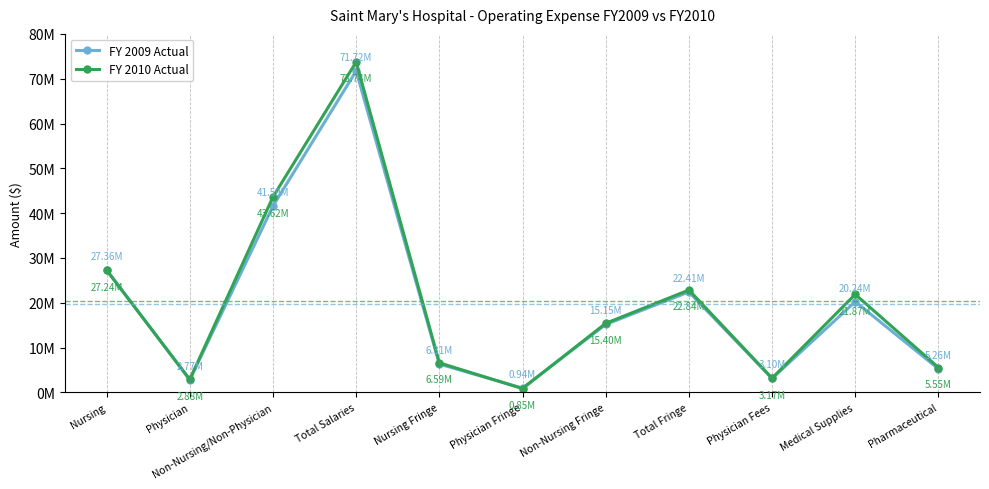

What is the minimum value shown in the chart?

847264